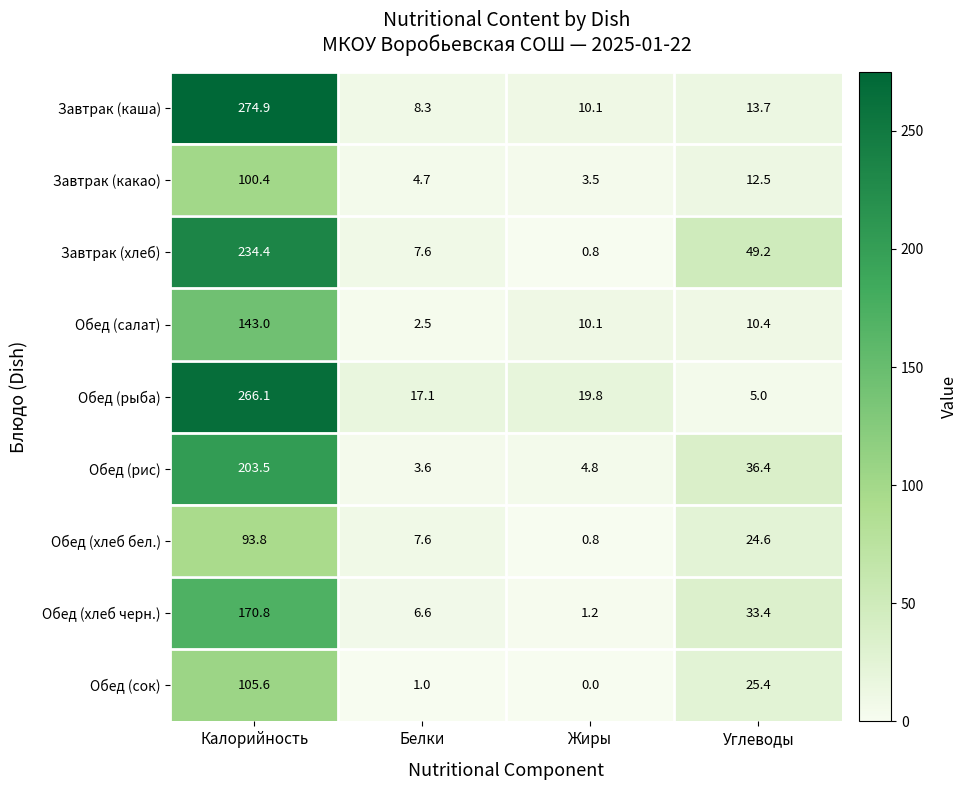

Which series changed the most between Жиры and Углеводы?

Завтрак (хлеб)